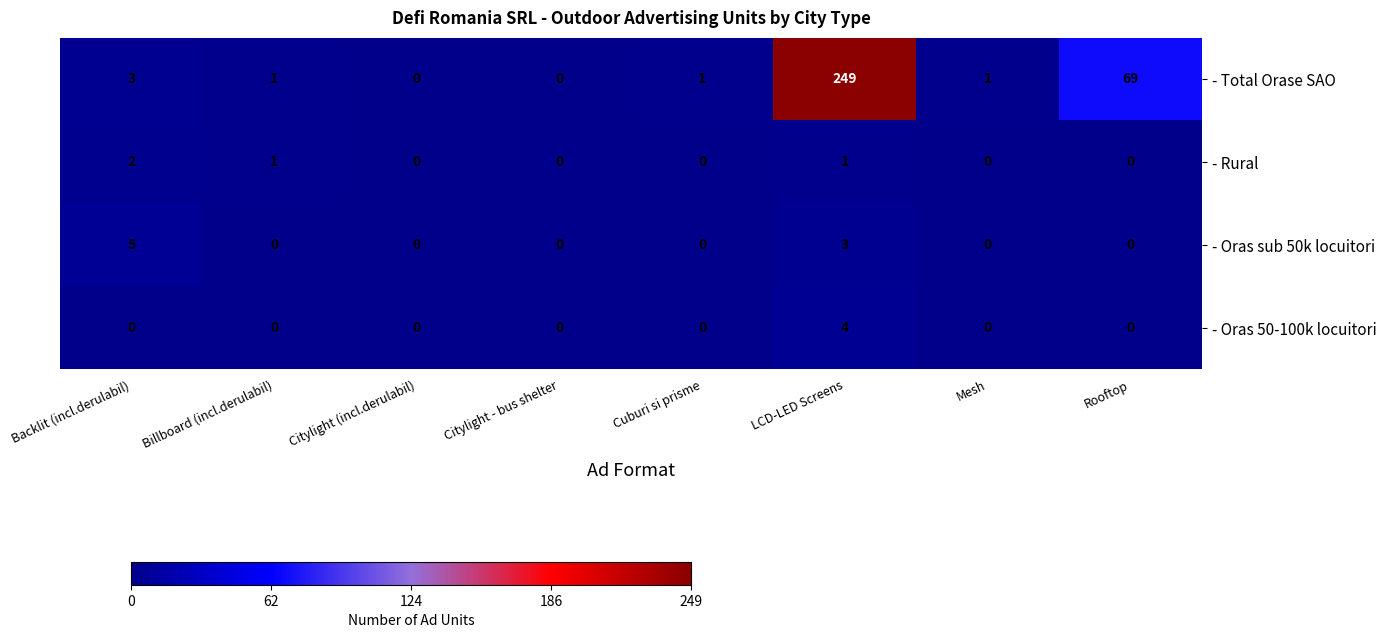

Is it true that - Total Orase SAO equals 359 at LCD-LED Screens?

False